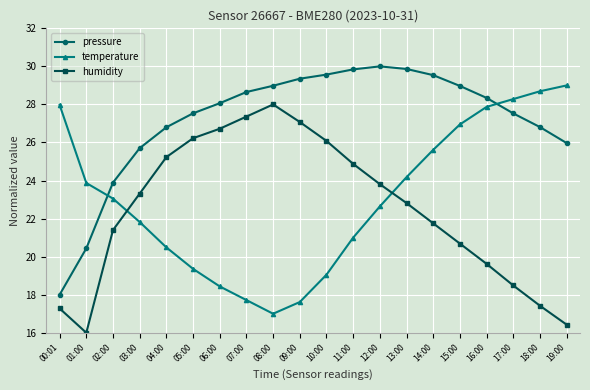

What value does the temperature series have at 01:00?

23.9